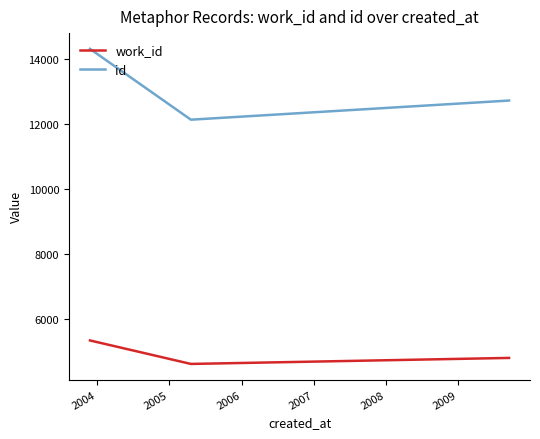

Which series has the largest total across all categories?

id